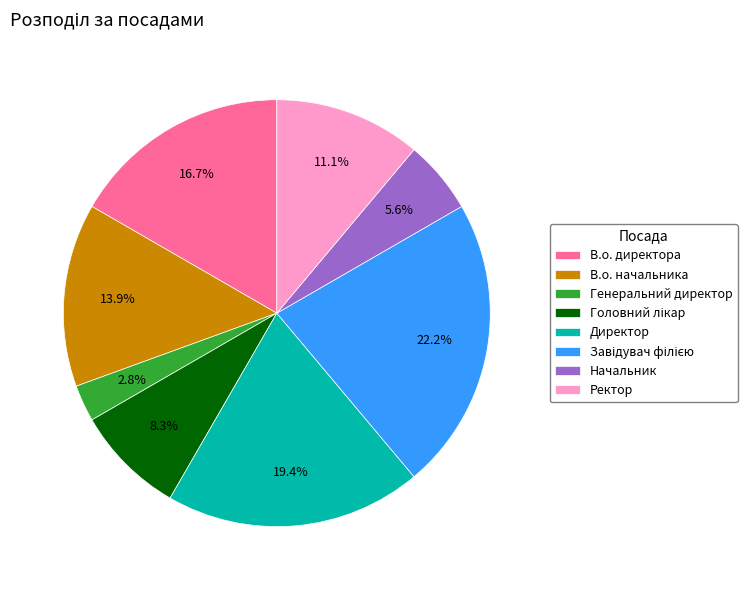

Approximately how many times larger is the value at Ректор compared to В.о. начальника?

0.8